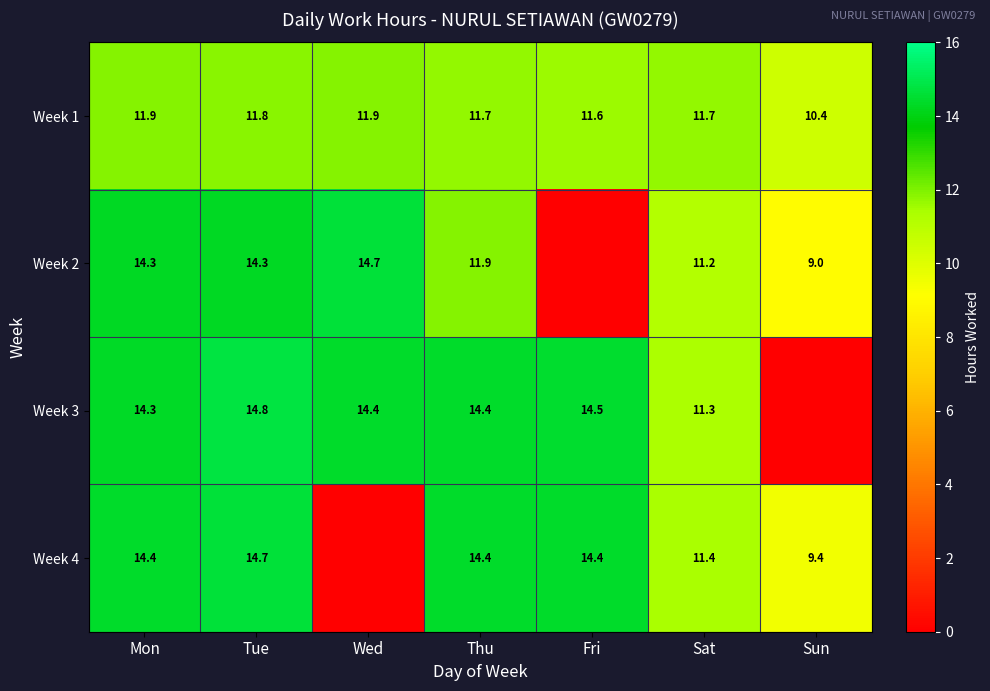

Is it true that Week 4 equals 14.7 at Tue?

True